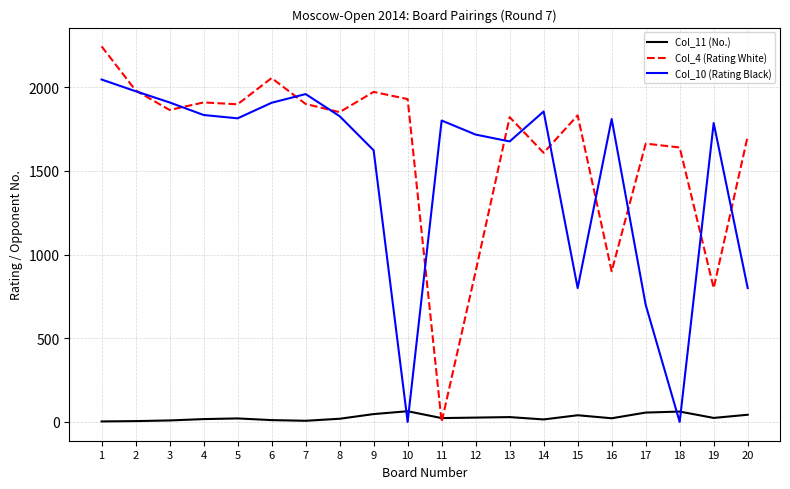

Which series has the largest range (max minus min)?

Col_4 (Rating White)